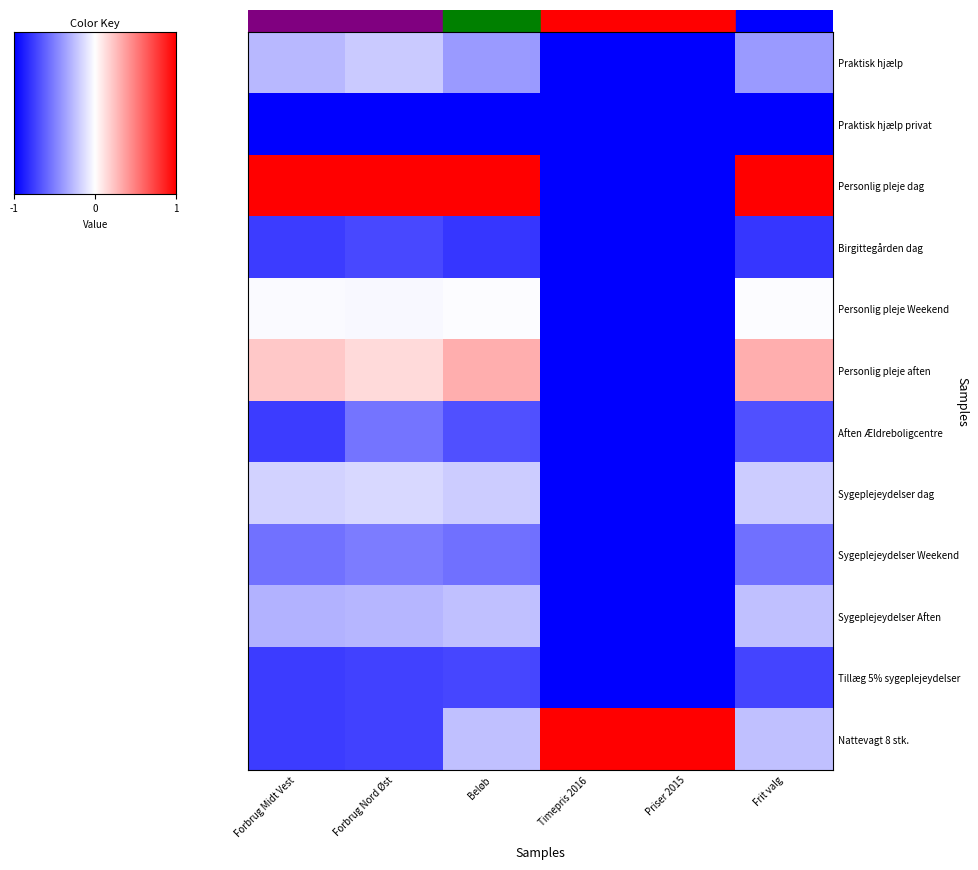

Reading left to right, what are all the values shown in this chart?

Praktisk hjælp: Forbrug Midt Vest=-0.3	Forbrug Nord Øst=-0.2	Beløb=-0.4	Timepris 2016=-1.0	Priser 2015=-1.0	Frit valg=-0.4
Praktisk hjælp privat: Forbrug Midt Vest=-1.0	Forbrug Nord Øst=-1.0	Beløb=-1.0	Timepris 2016=-1.0	Priser 2015=-1.0	Frit valg=-1.0
Personlig pleje dag: Forbrug Midt Vest=1.0	Forbrug Nord Øst=1.0	Beløb=1.0	Timepris 2016=-1.0	Priser 2015=-1.0	Frit valg=1.0
Birgittegården dag: Forbrug Midt Vest=-0.8	Forbrug Nord Øst=-0.7	Beløb=-0.8	Timepris 2016=-1.0	Priser 2015=-1.0	Frit valg=-0.8
Personlig pleje Weekend: Forbrug Midt Vest=-0.0	Forbrug Nord Øst=-0.0	Beløb=-0.0	Timepris 2016=-1.0	Priser 2015=-1.0	Frit valg=-0.0
Personlig pleje aften: Forbrug Midt Vest=0.2	Forbrug Nord Øst=0.1	Beløb=0.3	Timepris 2016=-1.0	Priser 2015=-1.0	Frit valg=0.3
Aften Ældreboligcentre: Forbrug Midt Vest=-0.8	Forbrug Nord Øst=-0.5	Beløb=-0.7	Timepris 2016=-1.0	Priser 2015=-1.0	Frit valg=-0.7
Sygeplejeydelser dag: Forbrug Midt Vest=-0.2	Forbrug Nord Øst=-0.2	Beløb=-0.2	Timepris 2016=-1.0	Priser 2015=-1.0	Frit valg=-0.2
Sygeplejeydelser Weekend: Forbrug Midt Vest=-0.6	Forbrug Nord Øst=-0.5	Beløb=-0.6	Timepris 2016=-1.0	Priser 2015=-1.0	Frit valg=-0.6
Sygeplejeydelser Aften: Forbrug Midt Vest=-0.3	Forbrug Nord Øst=-0.3	Beløb=-0.2	Timepris 2016=-1.0	Priser 2015=-1.0	Frit valg=-0.2
Tillæg 5% sygeplejeydelser: Forbrug Midt Vest=-0.8	Forbrug Nord Øst=-0.7	Beløb=-0.7	Timepris 2016=-1.0	Priser 2015=-1.0	Frit valg=-0.7
Nattevagt 8 stk.: Forbrug Midt Vest=-0.8	Forbrug Nord Øst=-0.7	Beløb=-0.2	Timepris 2016=1.0	Priser 2015=1.0	Frit valg=-0.2